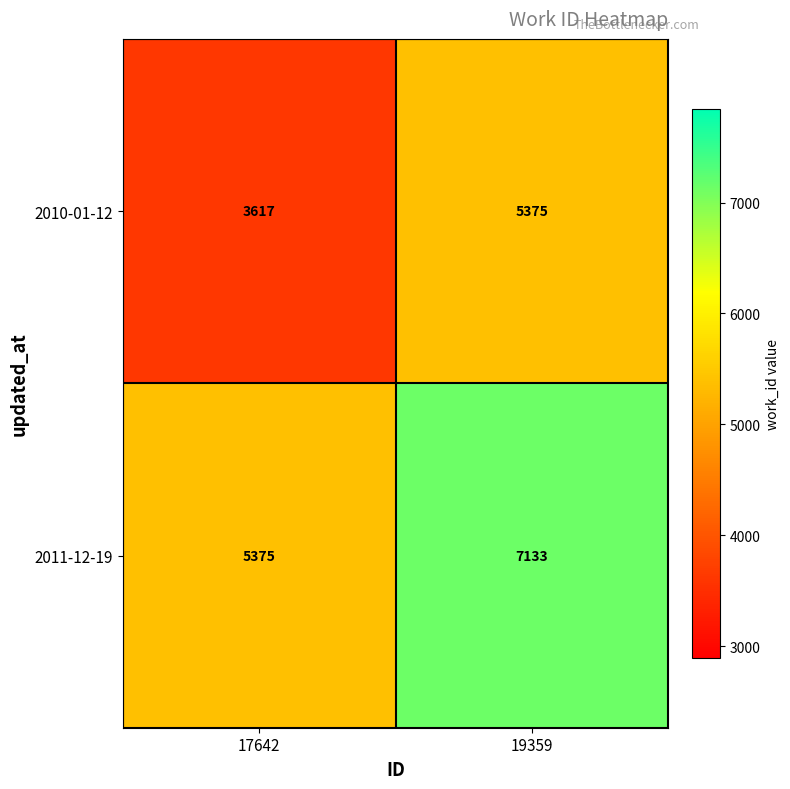

At which category is the sum across all series the highest?

19359